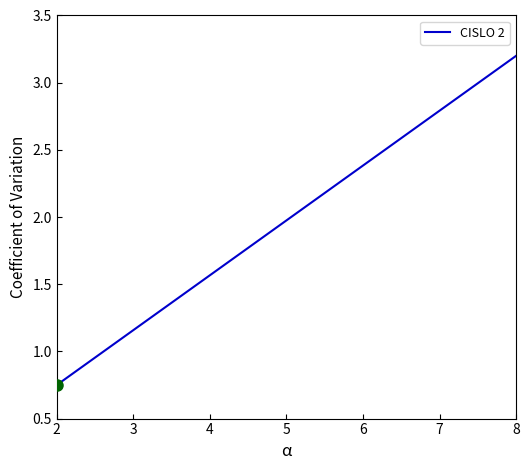

What is the difference between the maximum and minimum values?

2.5